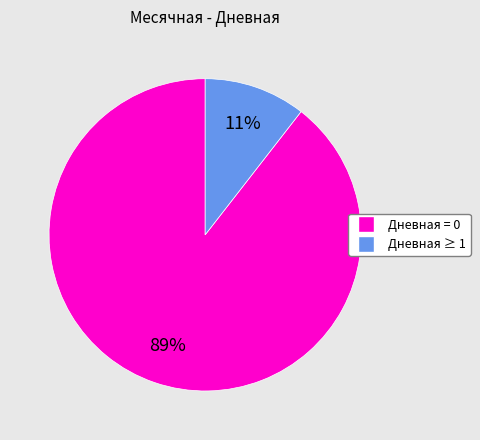

Is there any slice that represents more than half of the pie?

Yes